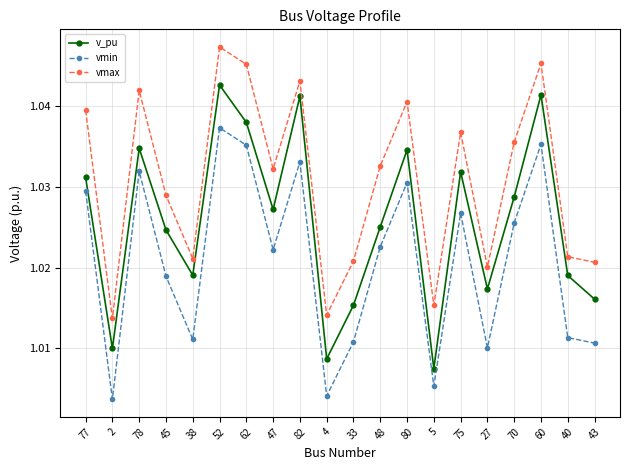

How many interior local peaks does the vmax series have?

6